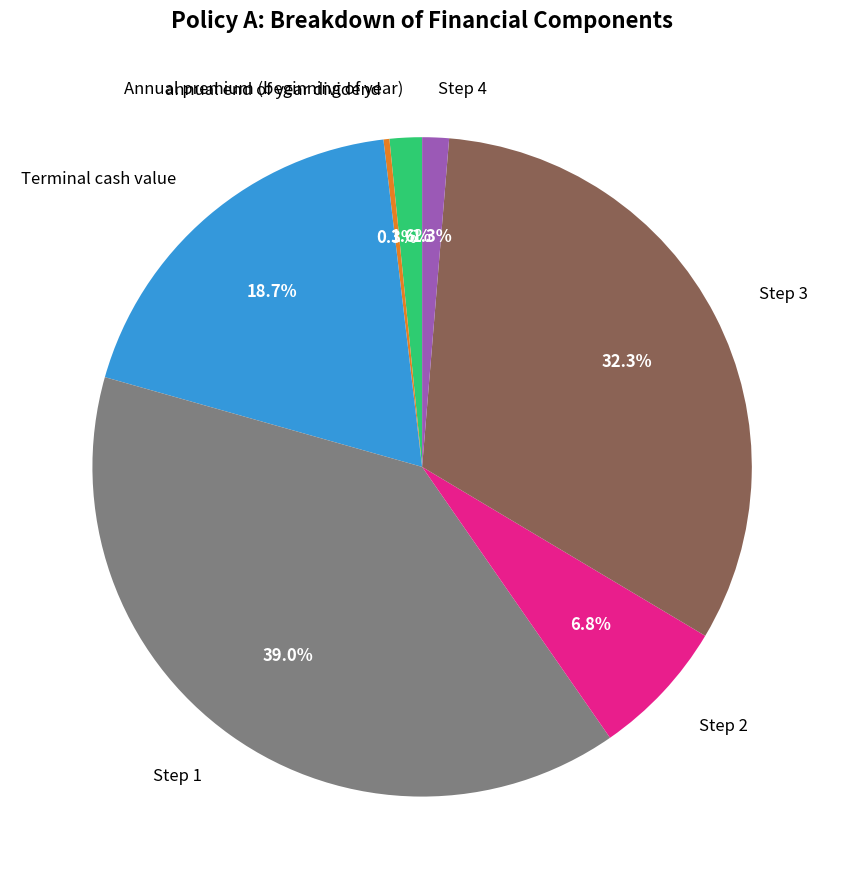

How many slices are in this pie chart?

7